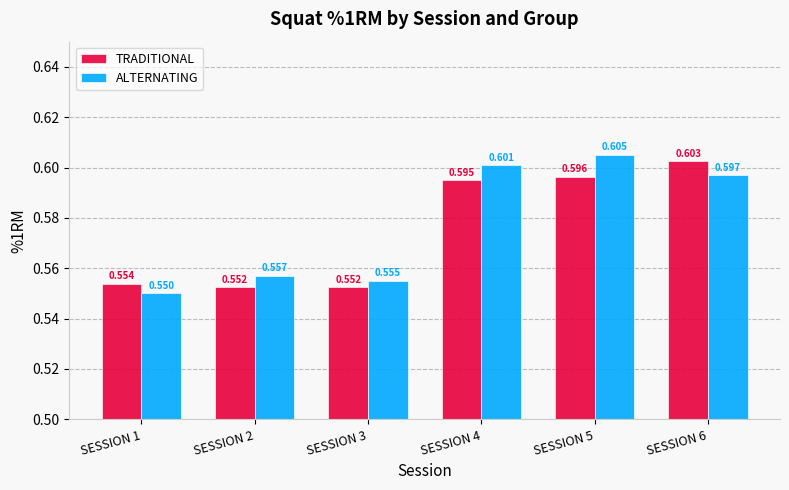

Which series has the widest spread of values?

ALTERNATING